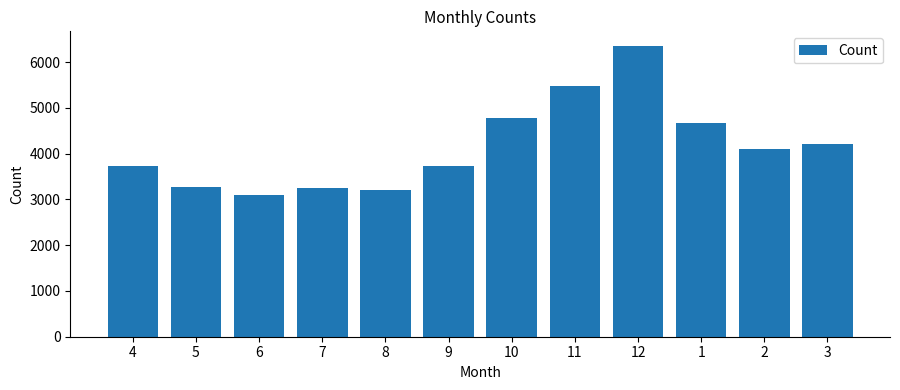

The chart shows a value of 3257 at 7. True or false?

True